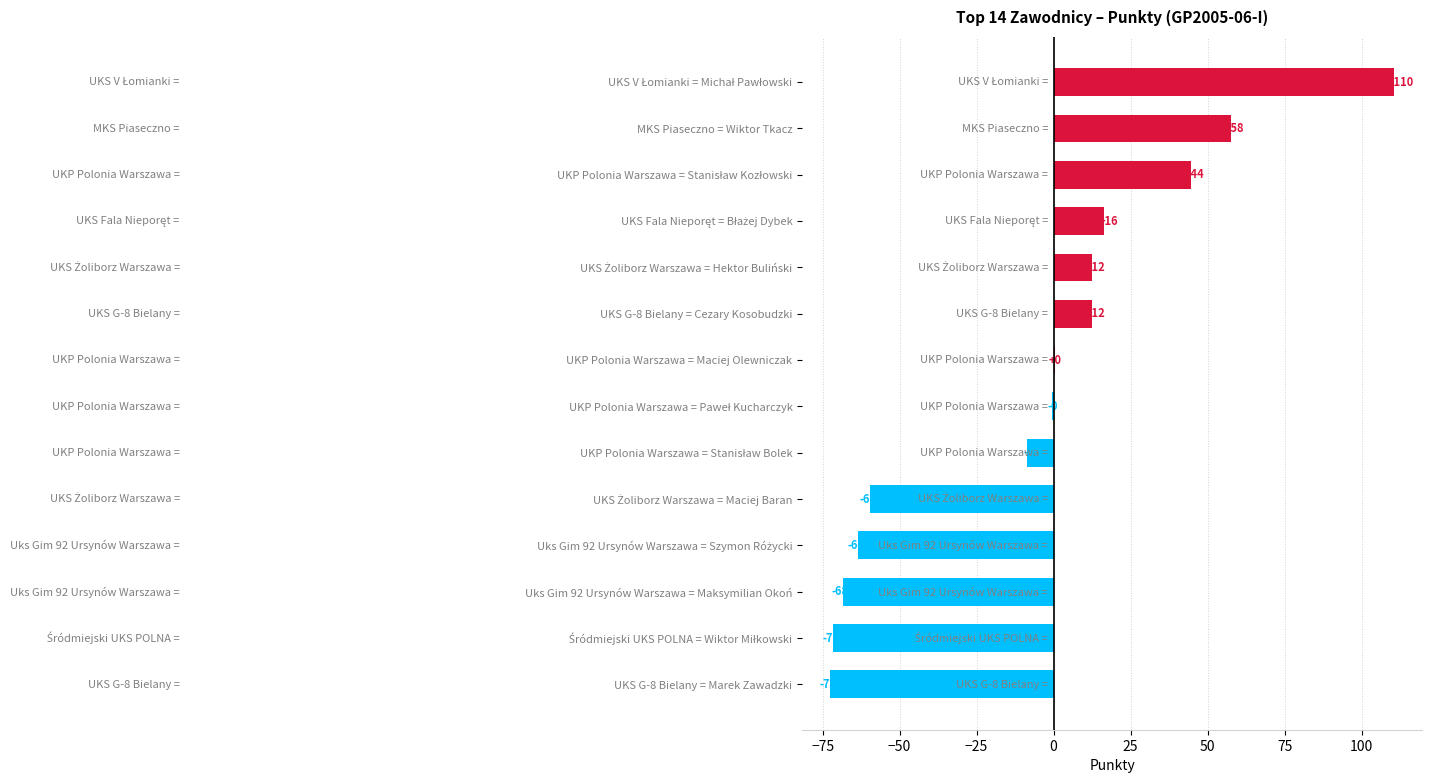

At which category does the chart reach its minimum across all series?

UKS G-8 Bielany = Marek Zawadzki